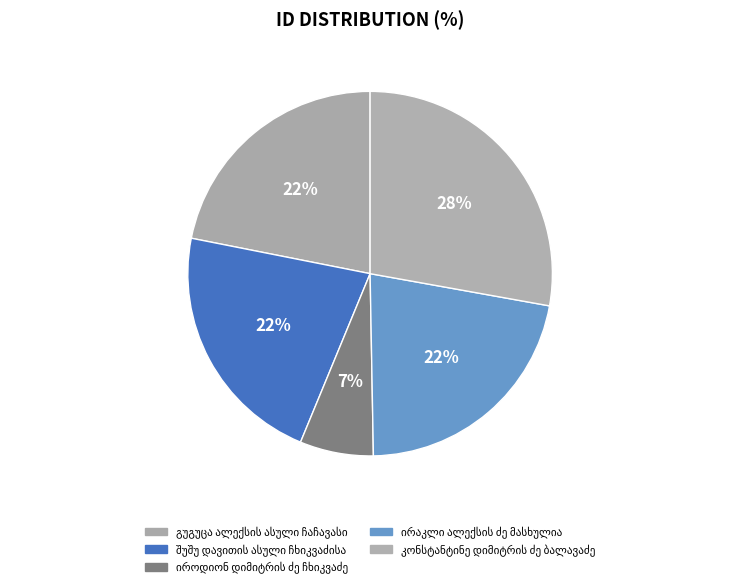

To the nearest percent, what portion does ირაკლი ალექსის ძე მასხულია represent?

22%